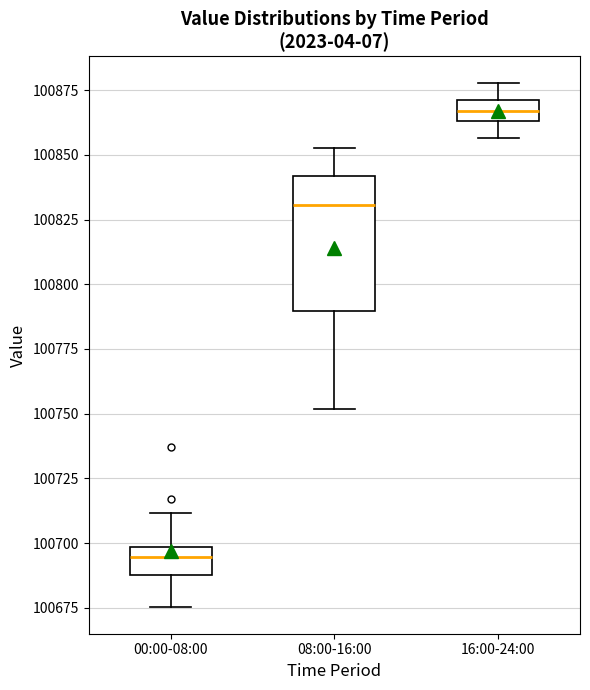

Which box is the tallest, from its lower edge to its upper edge?

08:00-16:00